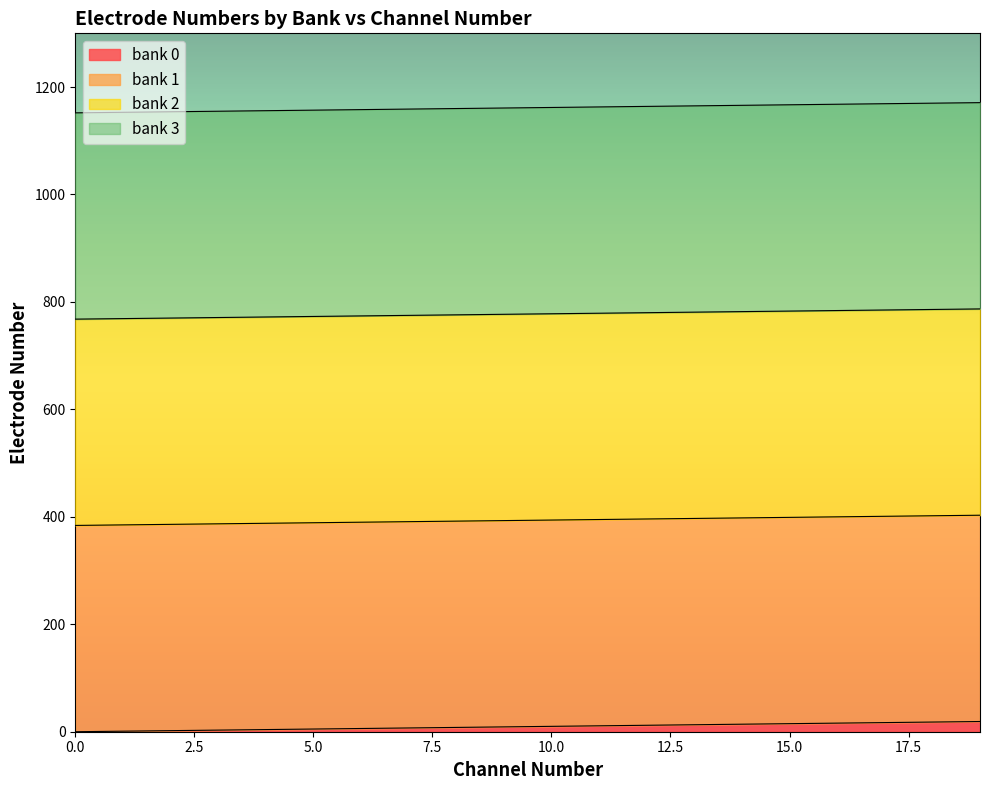

How many values in the bank 2 series exceed 778?

9